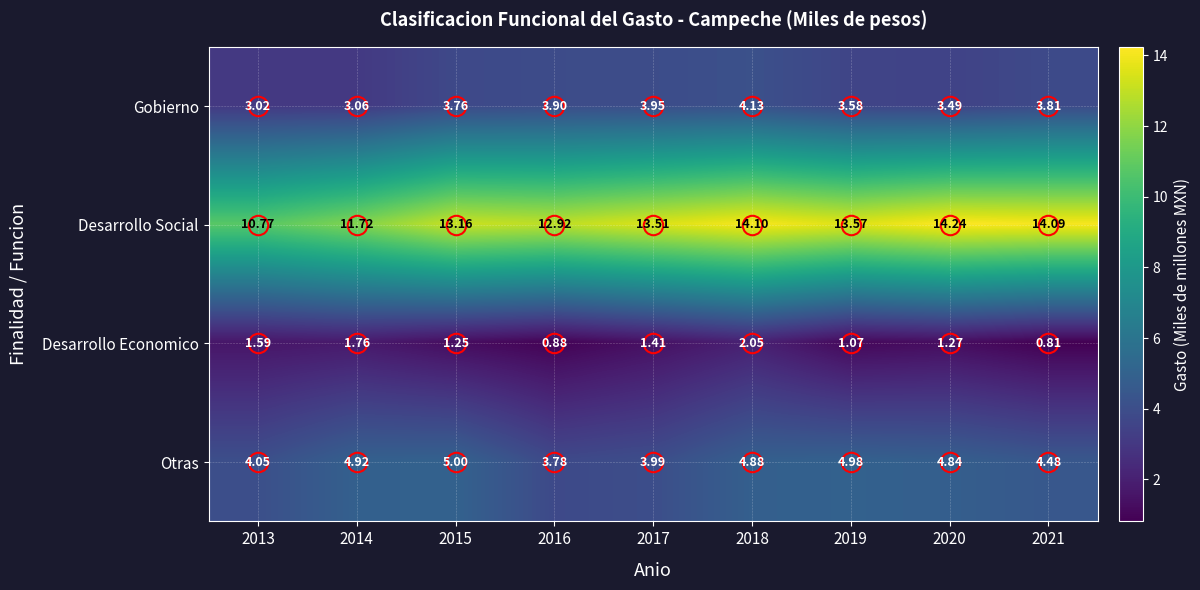

Between 2019 and 2020, which series saw the biggest shift?

Desarrollo Social